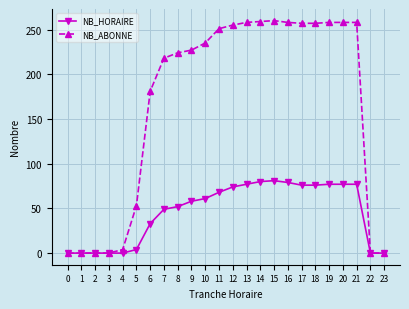

What is the sum of all NB_ABONNE values?

3971